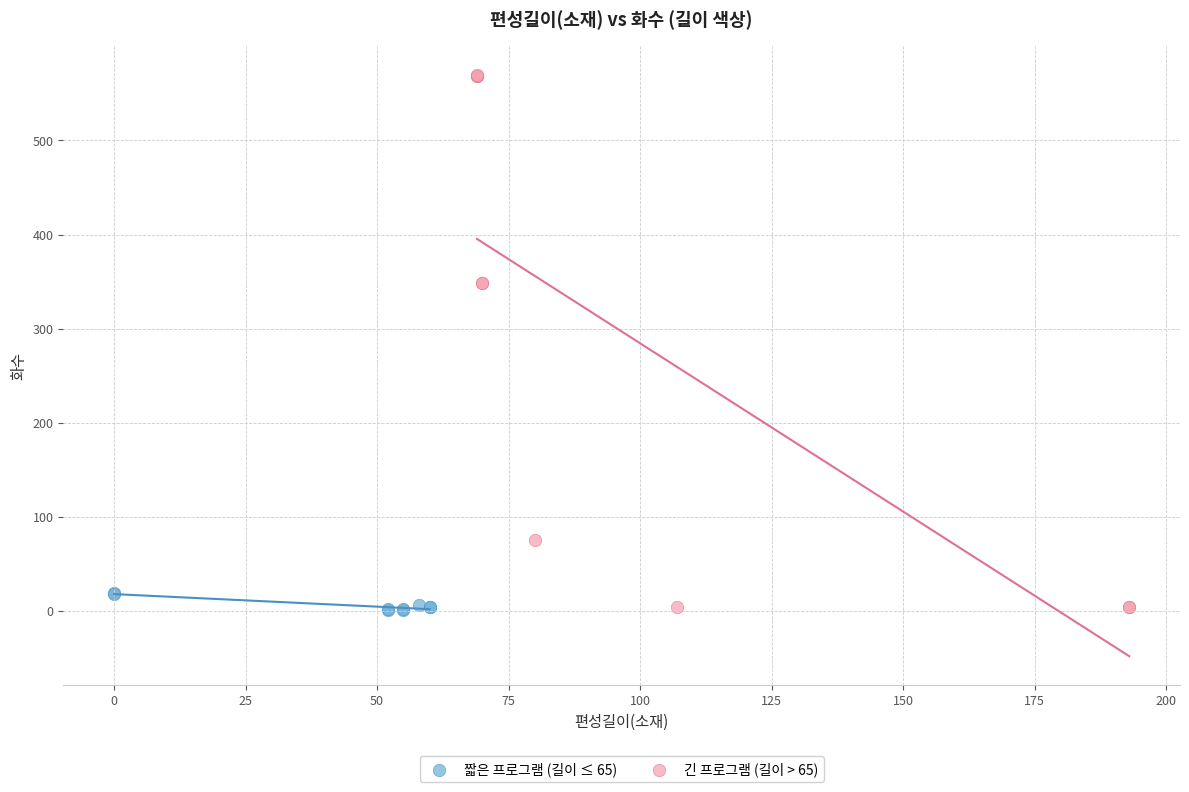

What are all the series names shown in the legend?

짧은 프로그램 (길이 ≤ 65), 긴 프로그램 (길이 > 65)